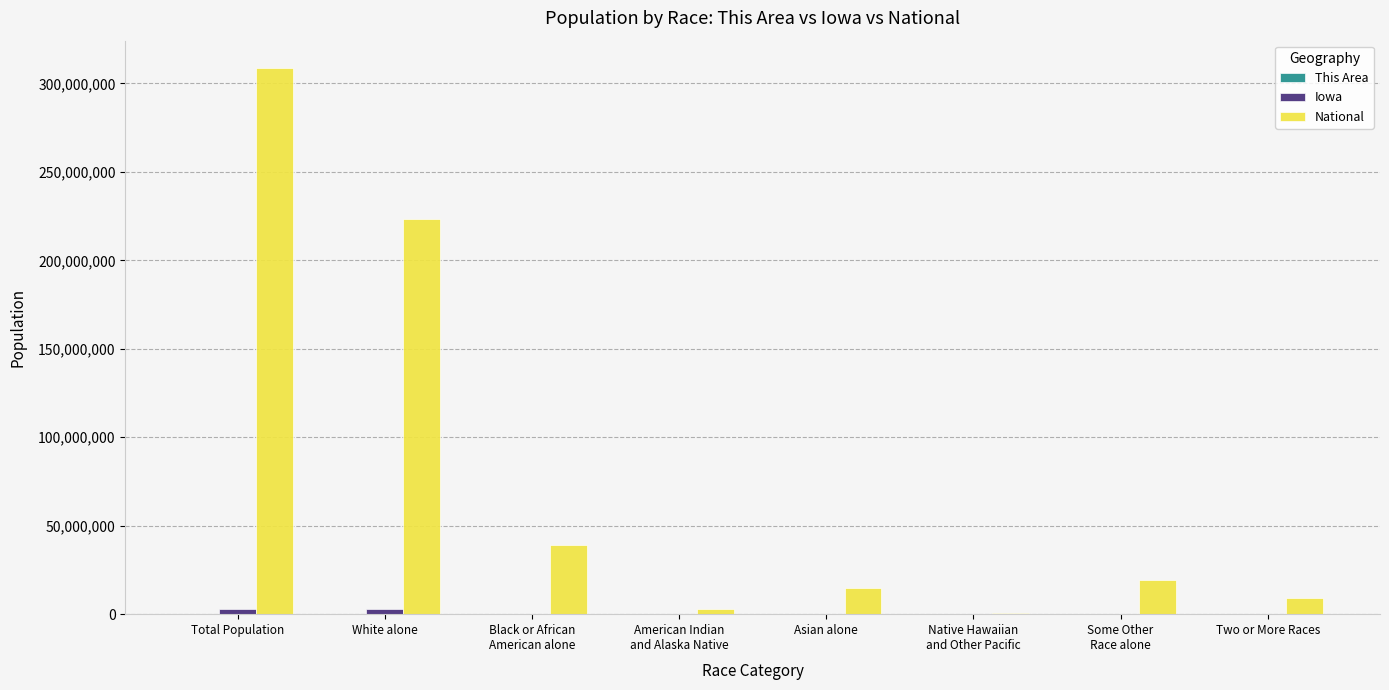

At which category does the chart reach its peak across all series?

Total Population